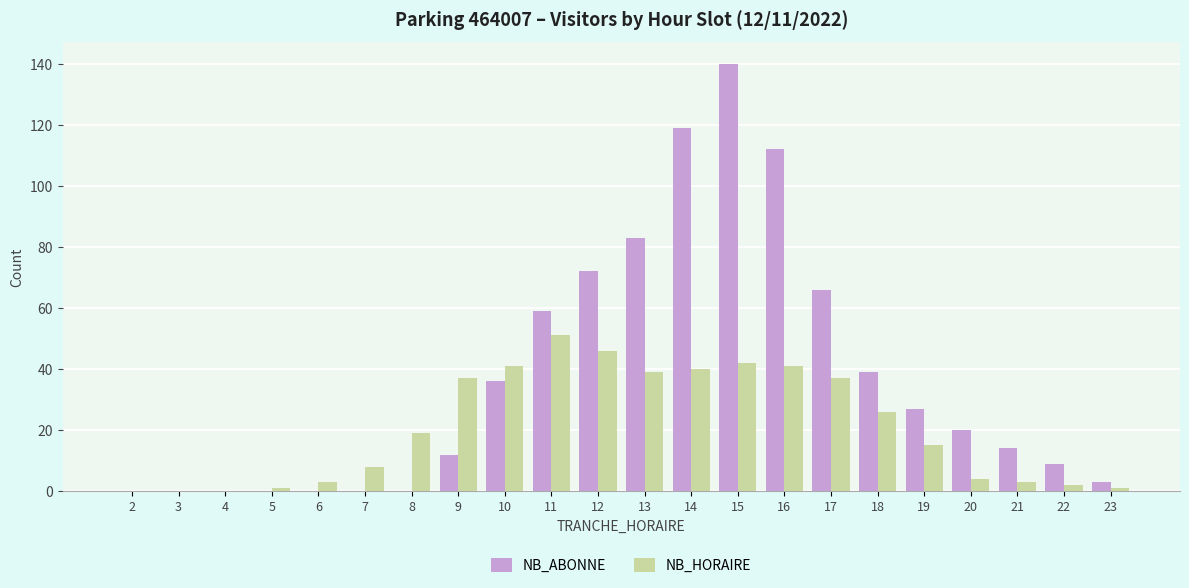

What is the sum of all NB_ABONNE values?

811